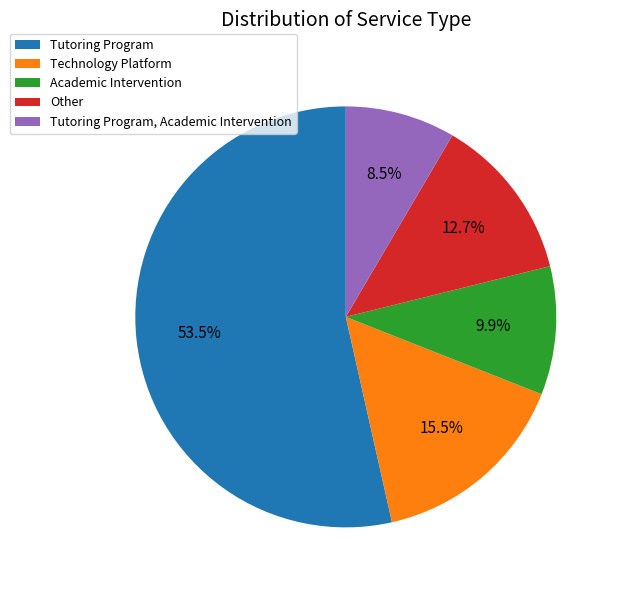

How many slices are in this pie chart?

5